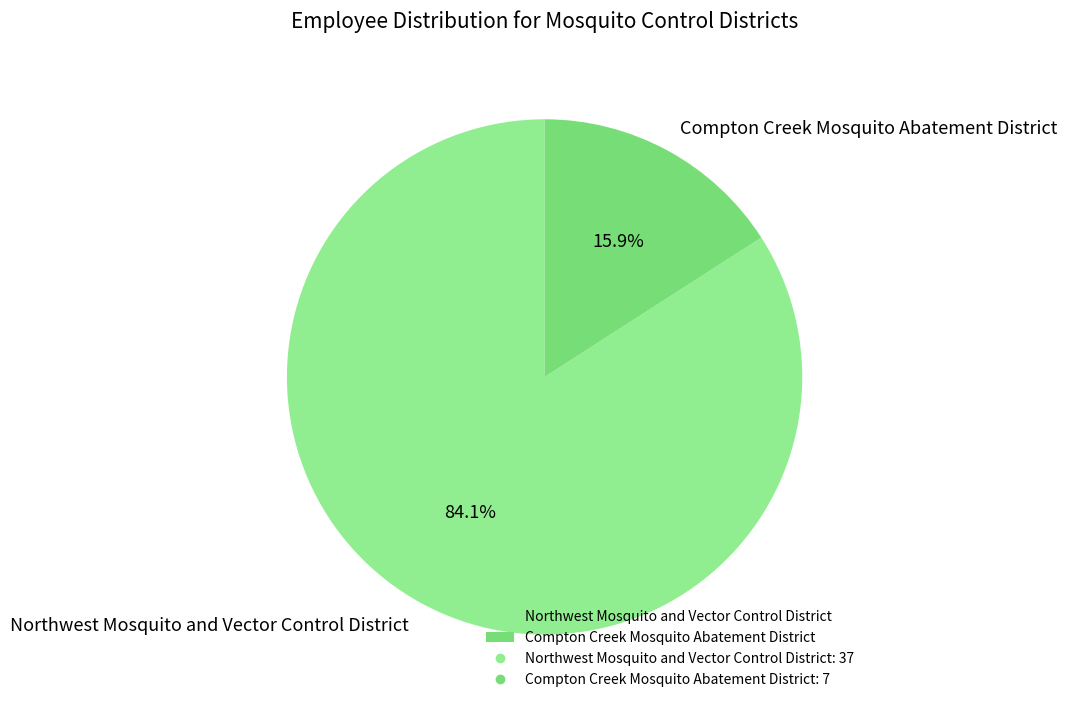

To the nearest percent, what portion does Compton Creek Mosquito Abatement District represent?

16%